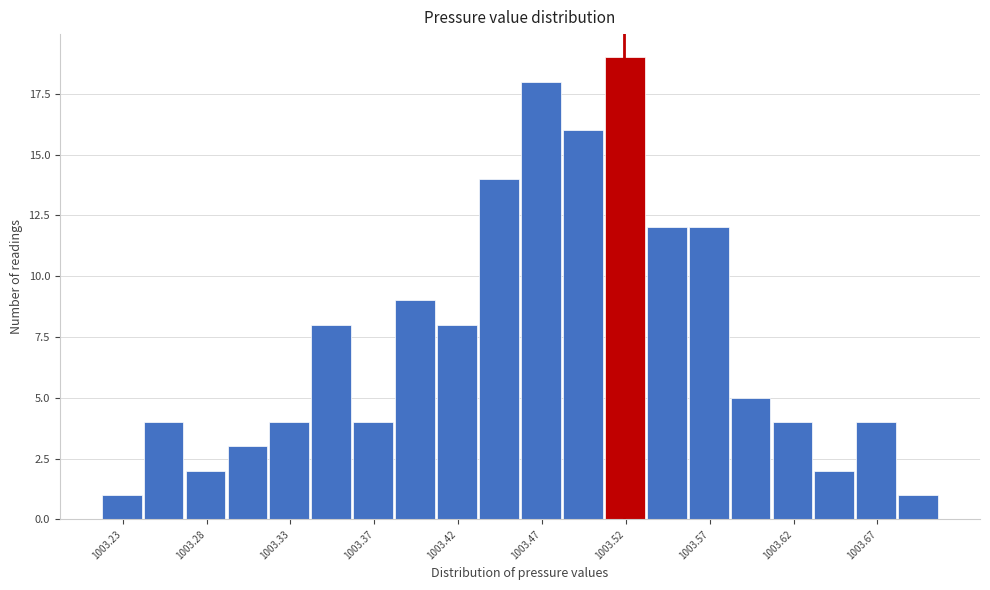

What is the height of the bar covering 1003.655 to 1003.680 on the x-axis? Neither the bar edges nor the heights are printed on the chart, so give them approximately, as read against the axes.

4